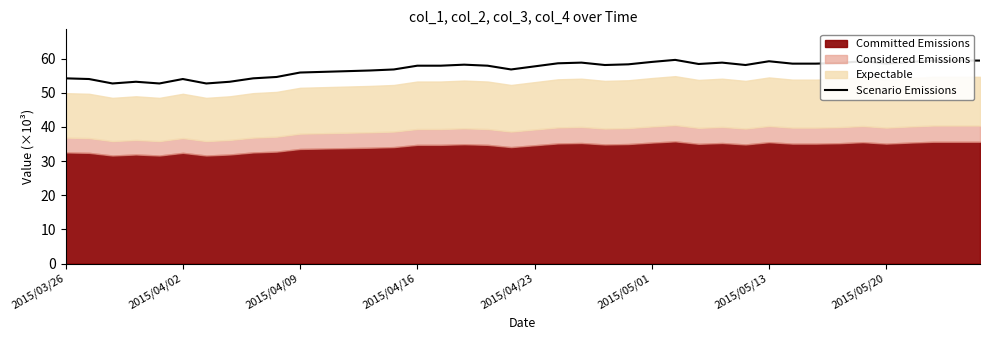

What is the highest value of the Scenario Emissions series?

59.6